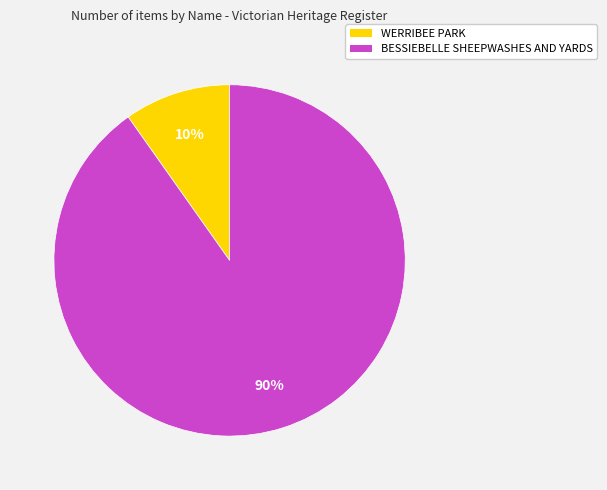

Combined, do WERRIBEE PARK and BESSIEBELLE SHEEPWASHES AND YARDS account for over 50%?

Yes